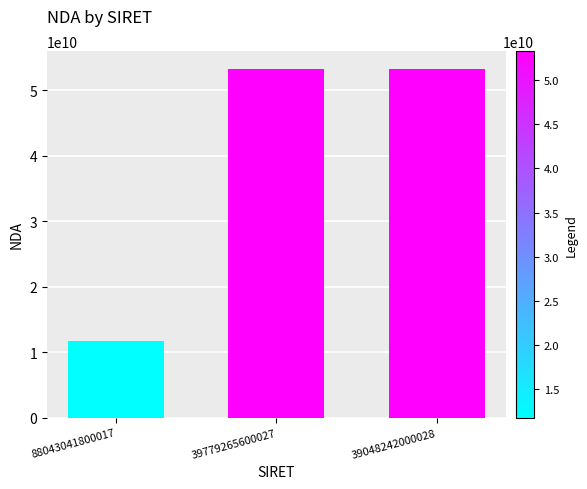

Which label corresponds to the smallest value in the chart?

88043041800017